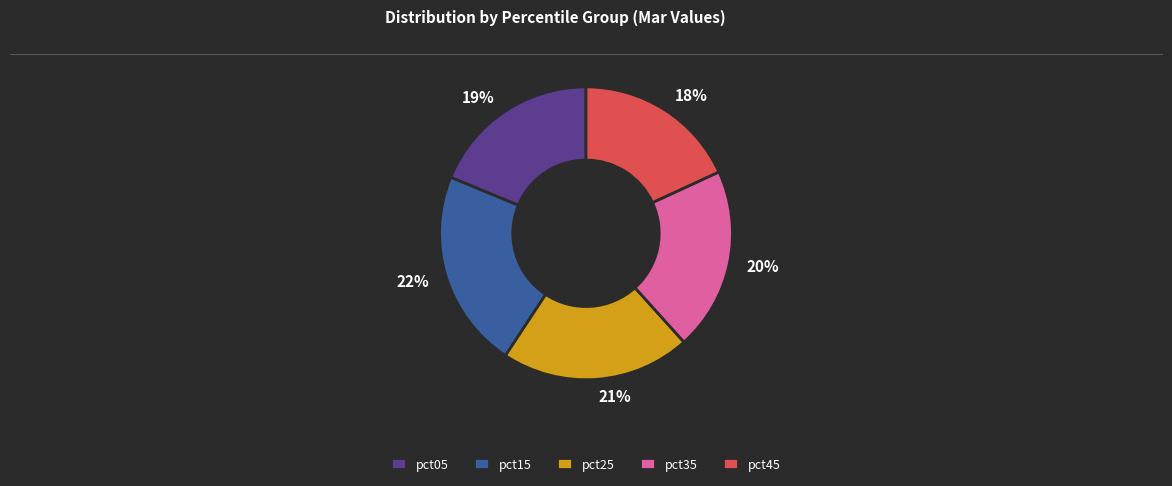

Does pct35 represent more than half of the total?

No